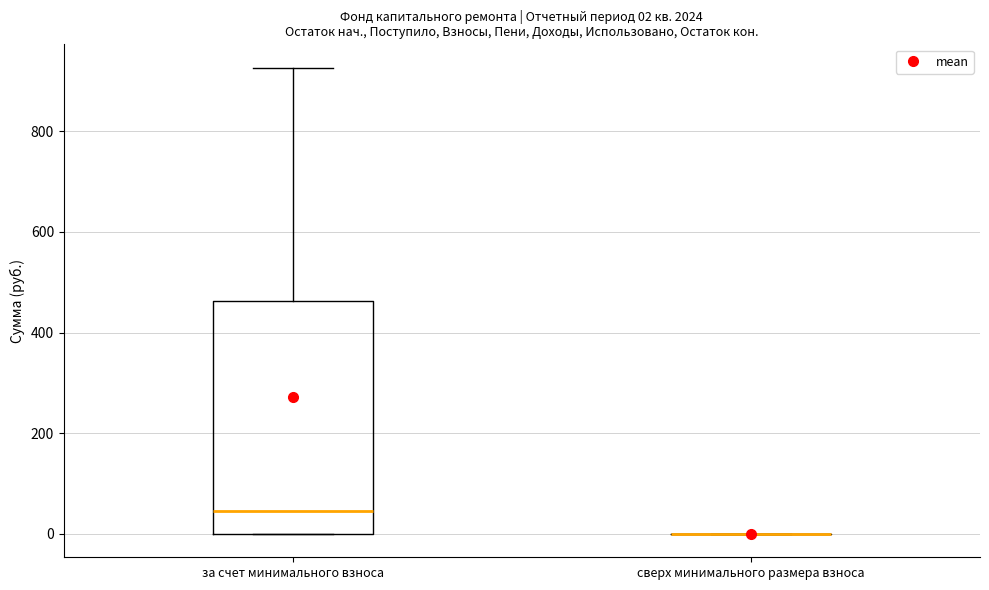

Which box is the tallest, from its lower edge to its upper edge?

за счет минимального взноса